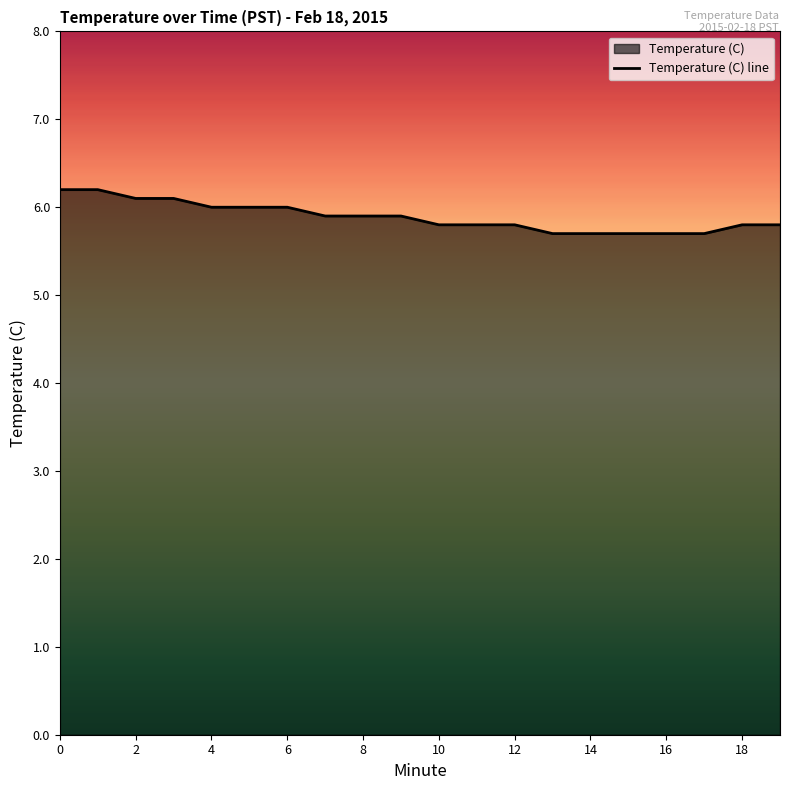

At which label is the value closest to 5?

13